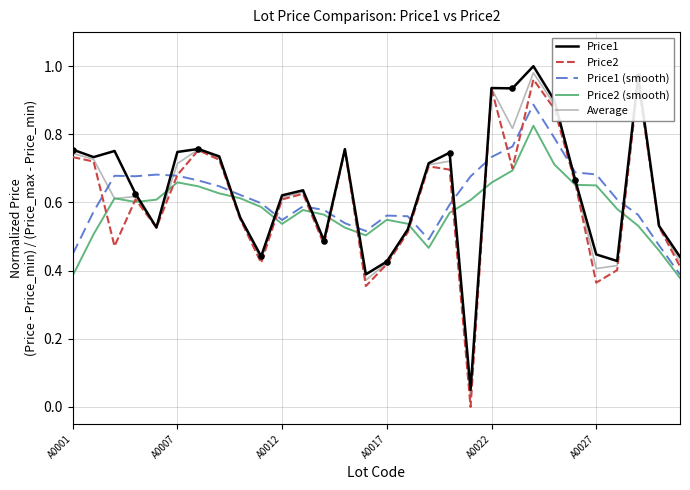

Which series has the largest total across all categories?

Price1